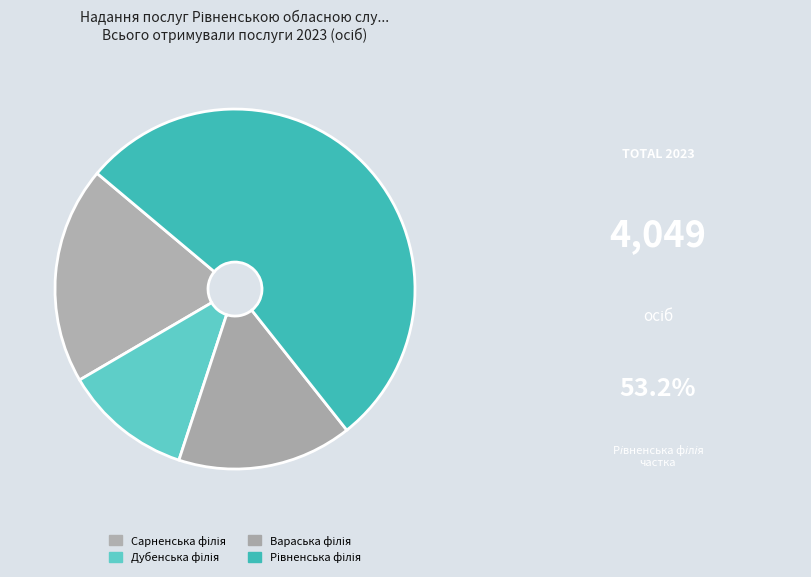

To the nearest percent, what percentage of the pie is Рівненська філія?

53%